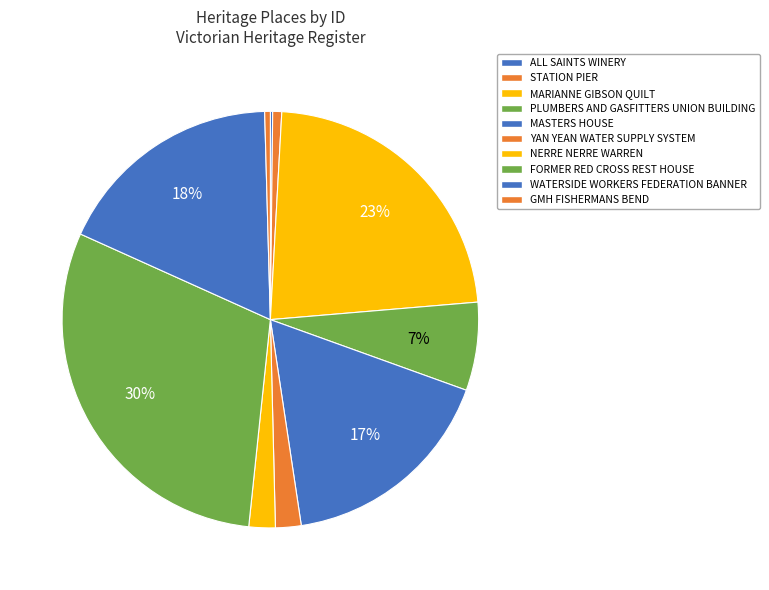

To the nearest percent, what is the difference between the YAN YEAN WATER SUPPLY SYSTEM and MASTERS HOUSE slice percentages?

15%